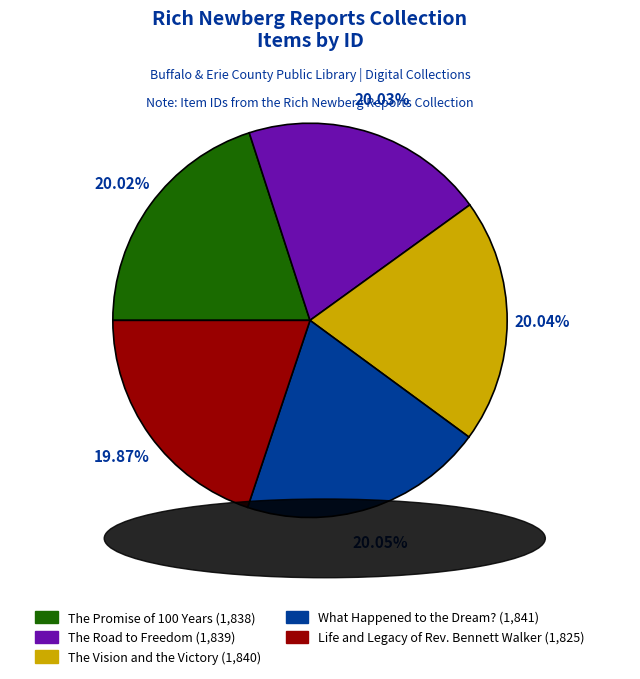

Count the number of slices in the pie.

5